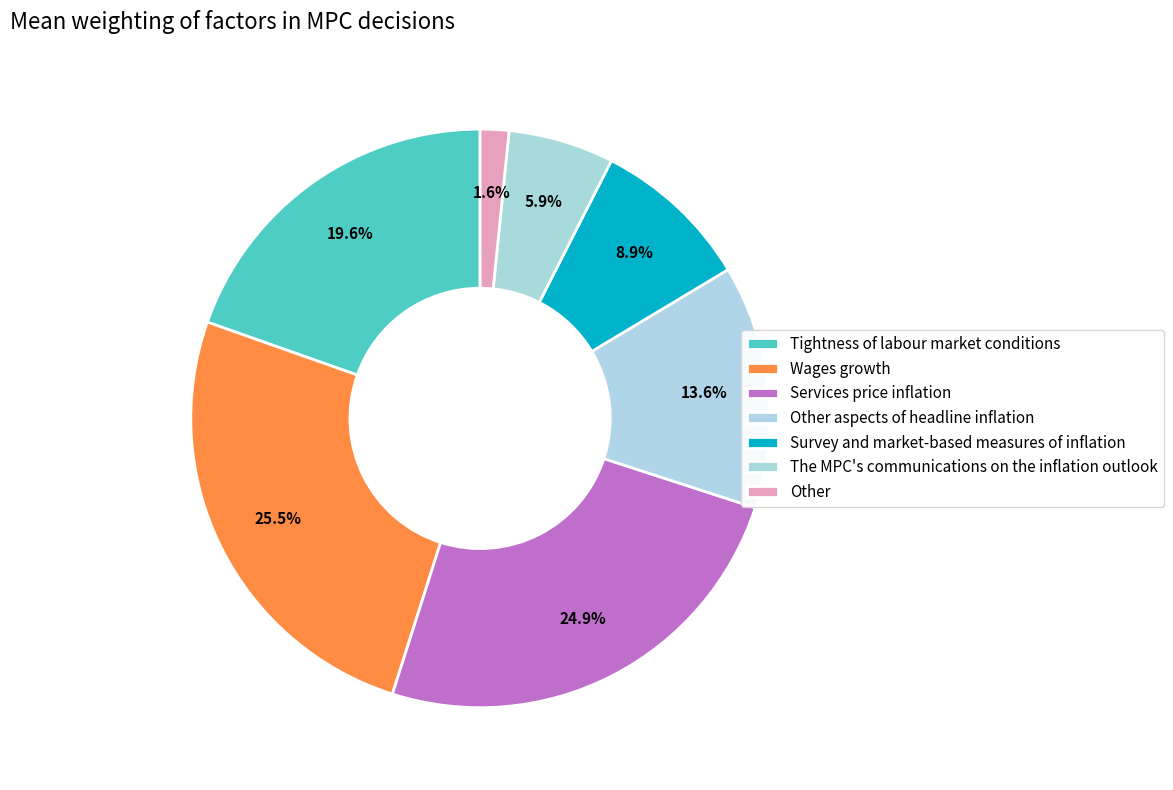

Is there any slice that represents more than half of the pie?

No